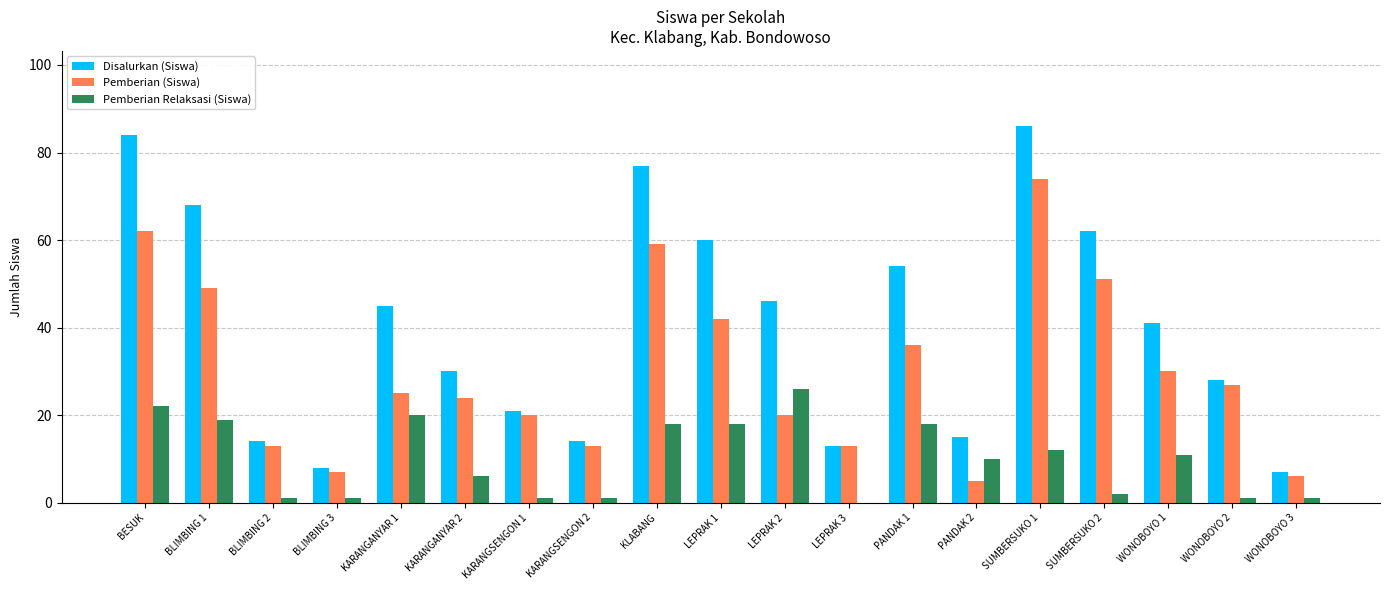

What is the sum of all Disalurkan (Siswa) values?

773